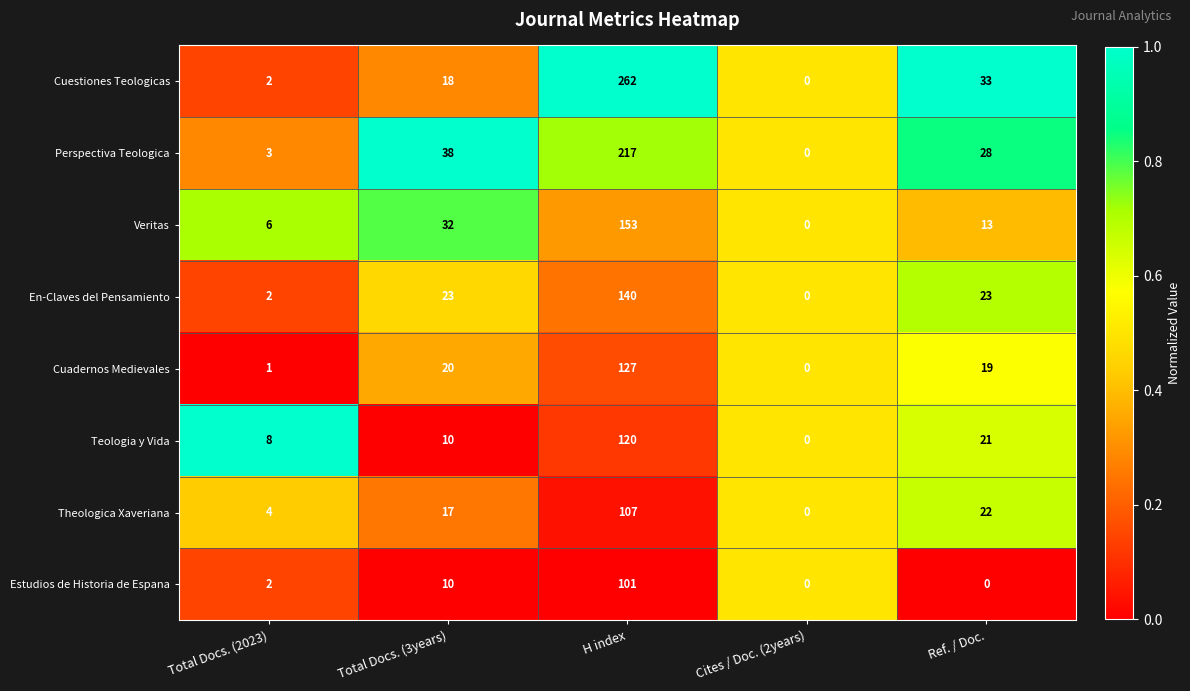

Is it true that Teologia y Vida equals 11 at Total Docs. (2023)?

False